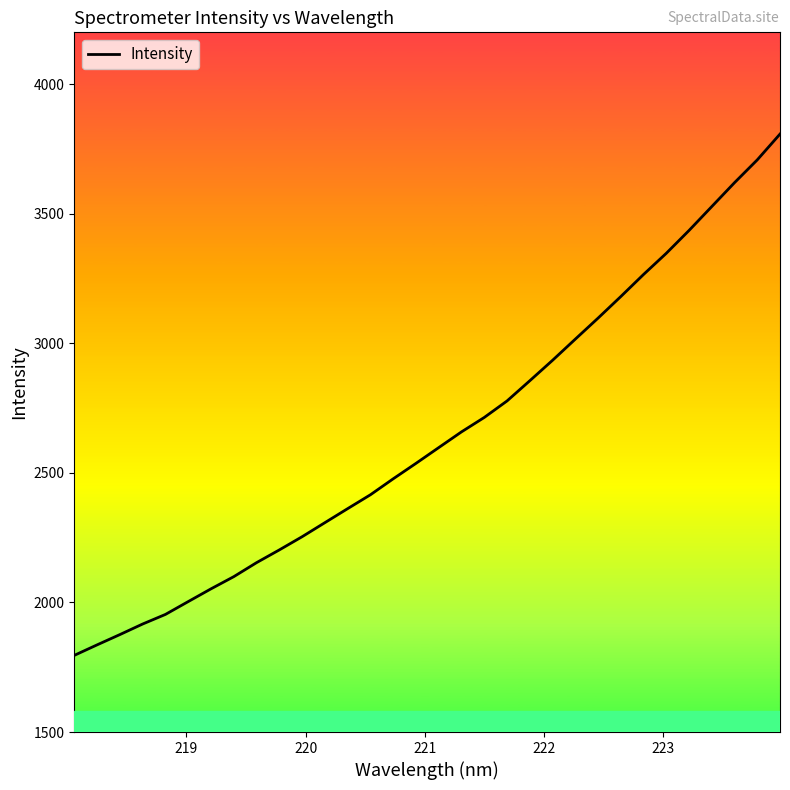

What is the greatest value displayed?

3807.5